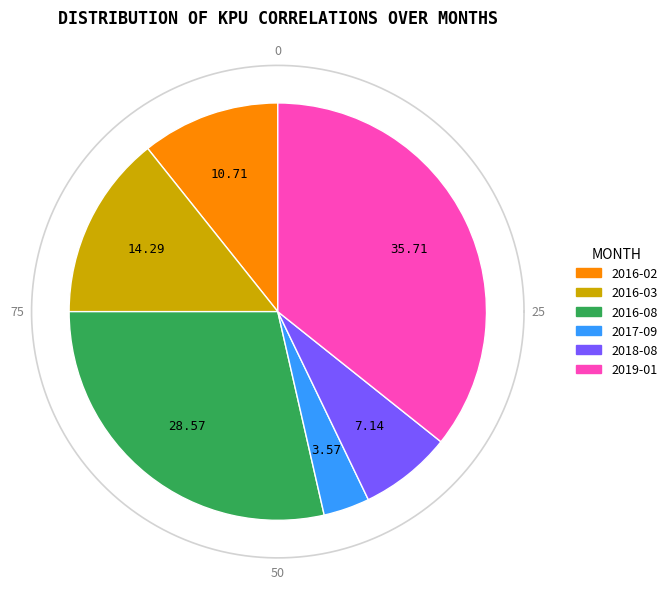

The 2016-02 slice represents 1% of the pie. True or false?

False